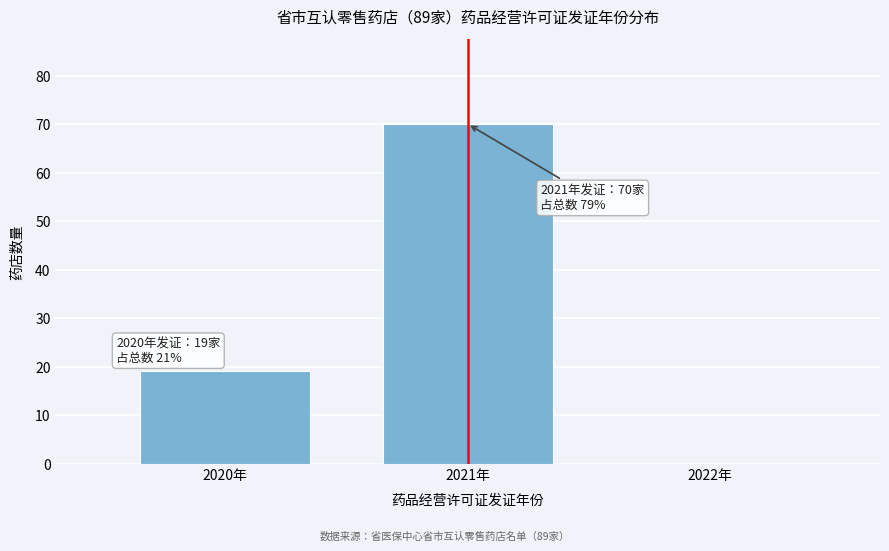

Reading left to right, extract all data points from this chart.

2020年=19	2021年=70	2022年=0